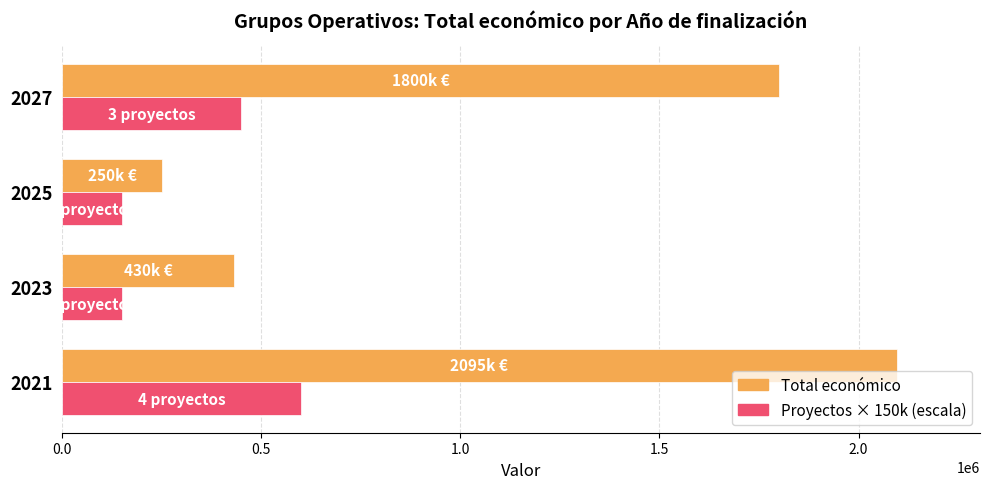

The value of Total económico at 2021 is 646305. True or false?

False